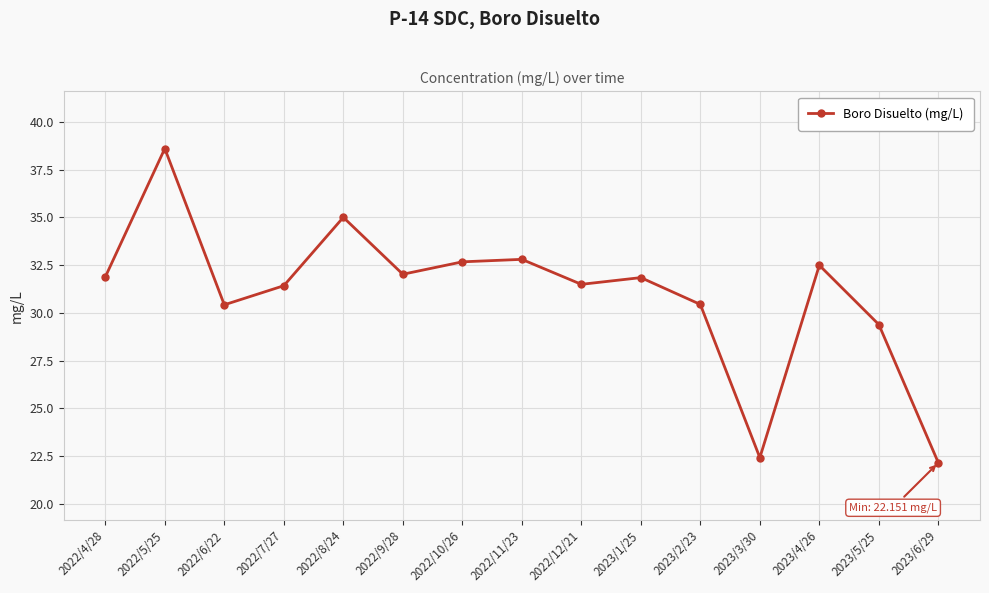

Does the chart display data point markers on the line(s)?

Yes